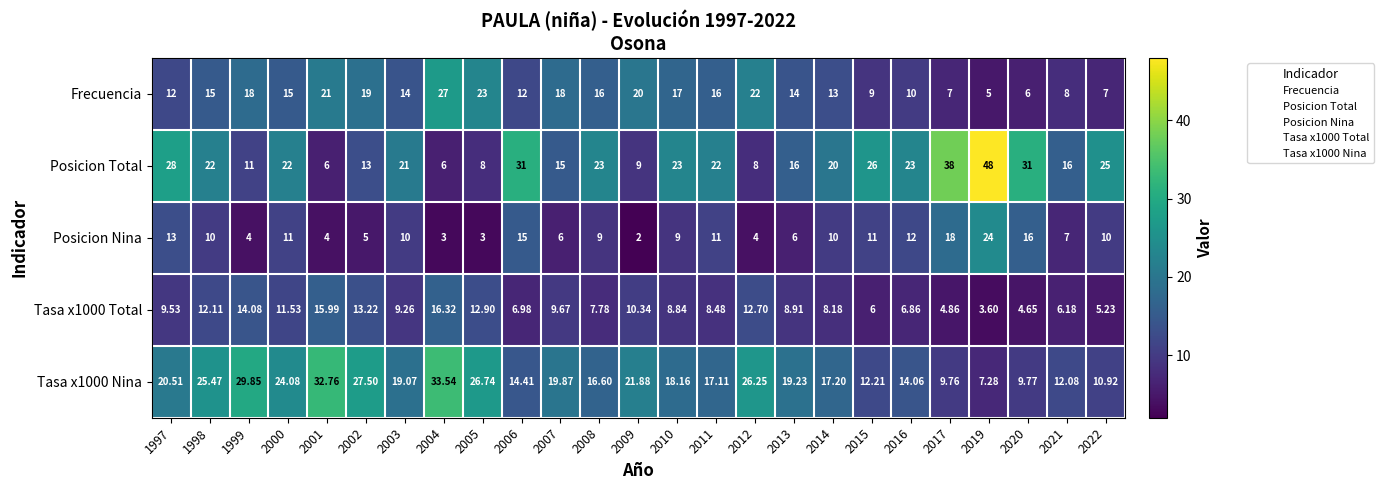

What is the maximum value shown in the chart?

48.0